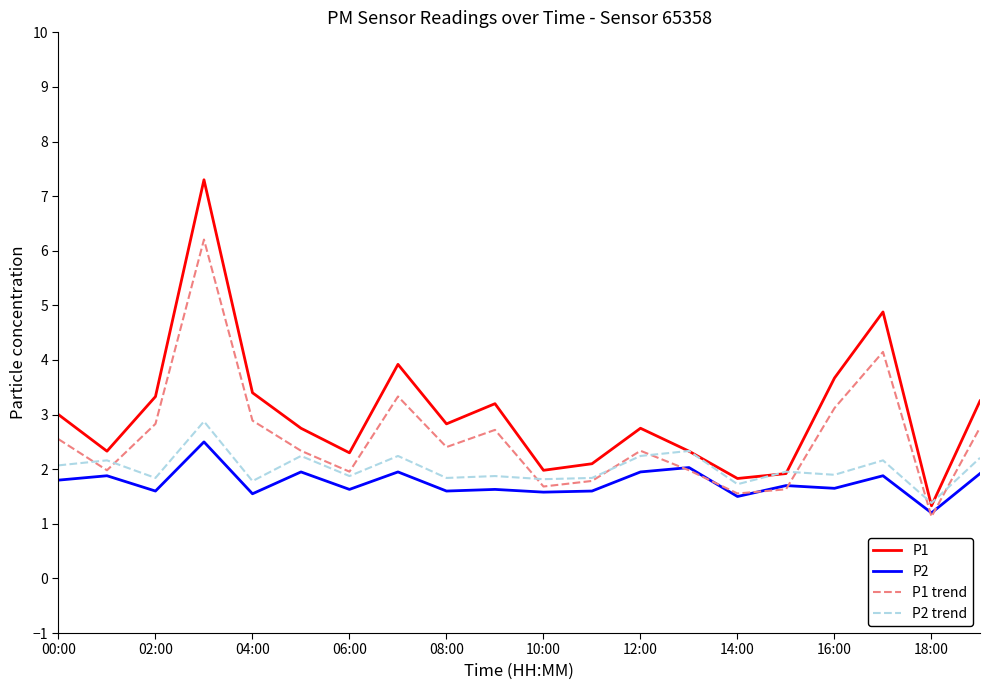

What is the lowest value of the P2 series?

1.2